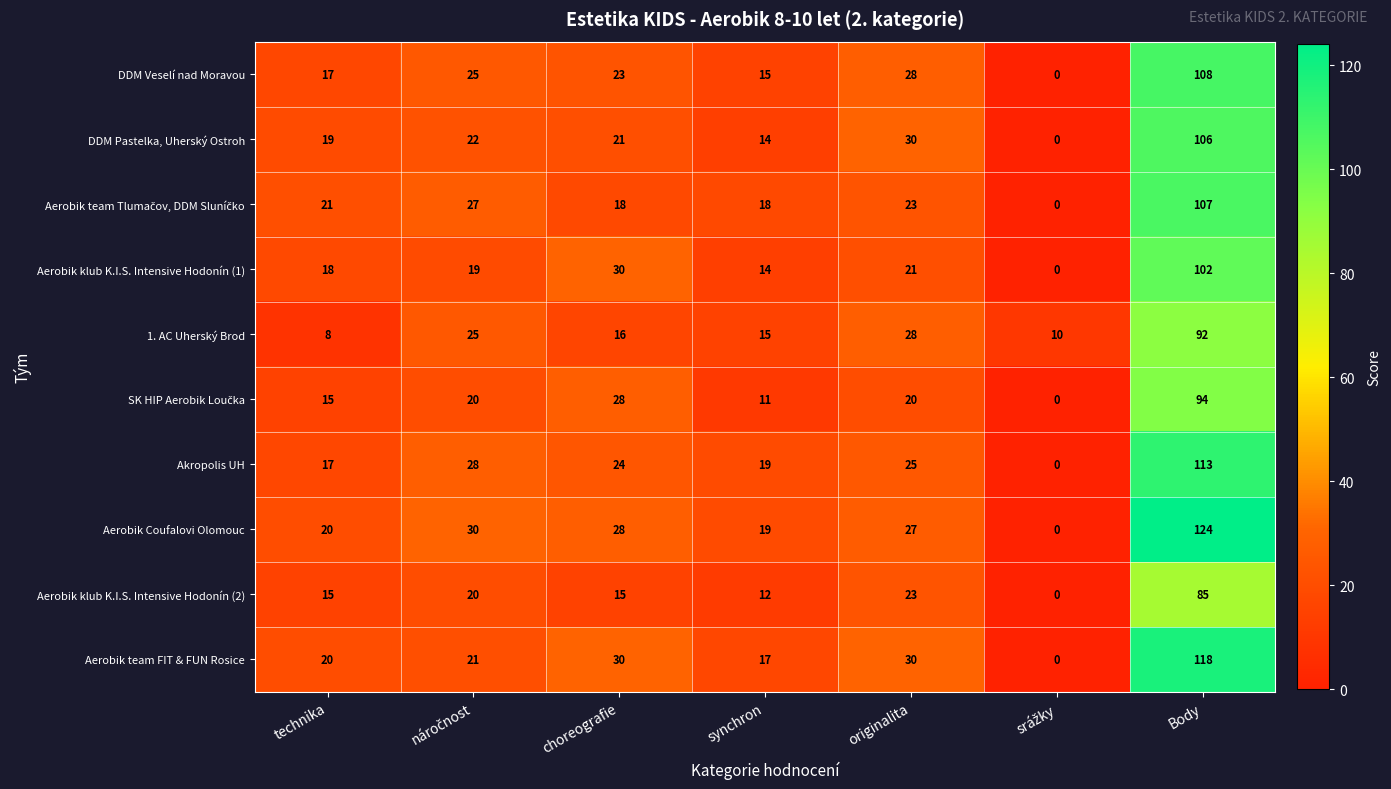

What is the approximate value of 1. AC Uherský Brod at technika, to the nearest 5?

10